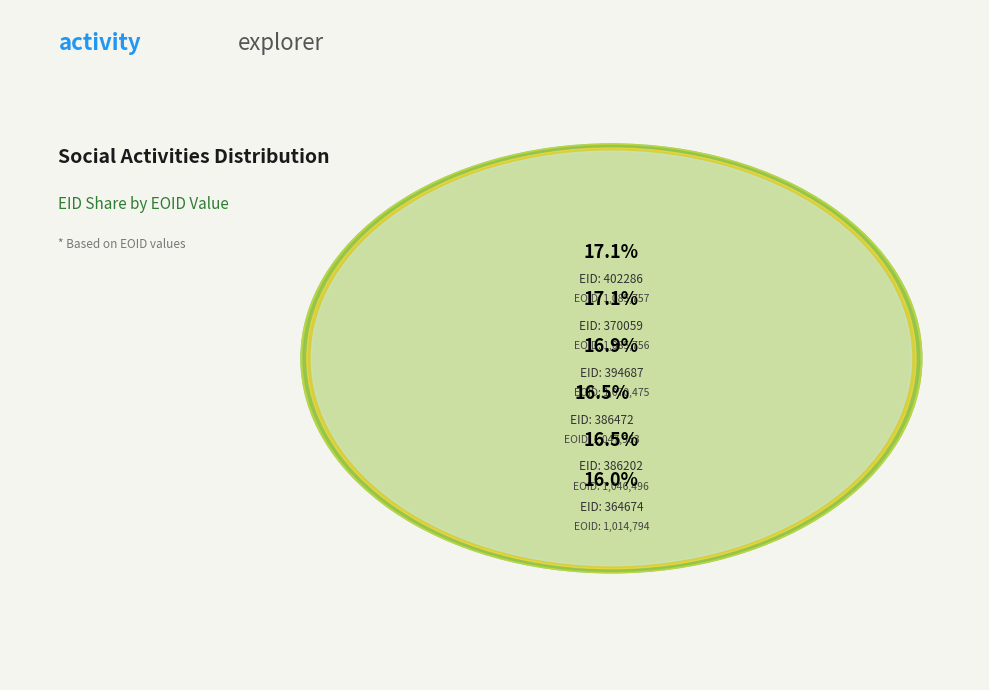

Combined, do 386472 and 386202 account for over 50%?

No